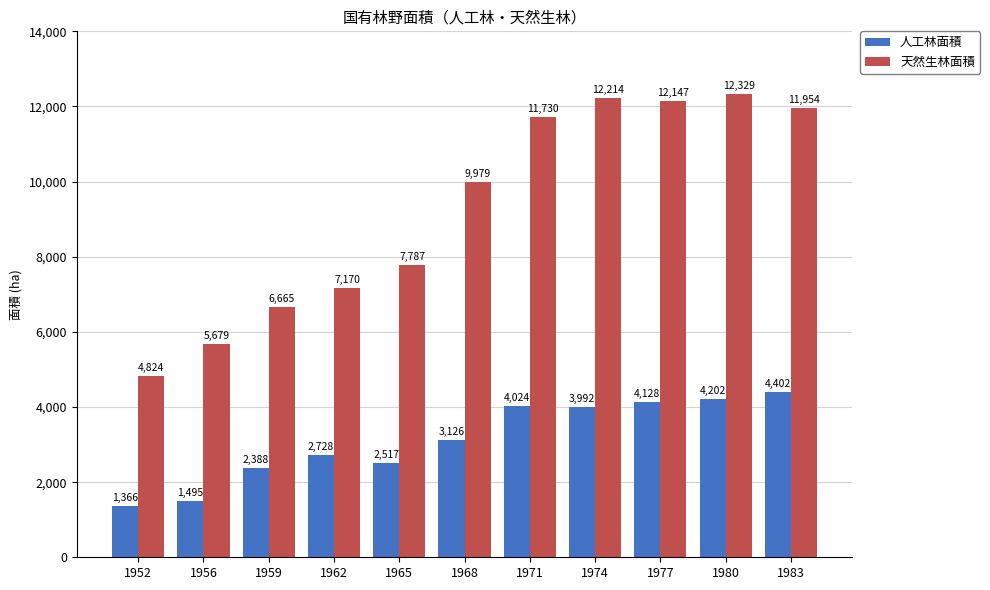

What is the value of the 人工林面積 bar at the 9th from the left?

4128.0